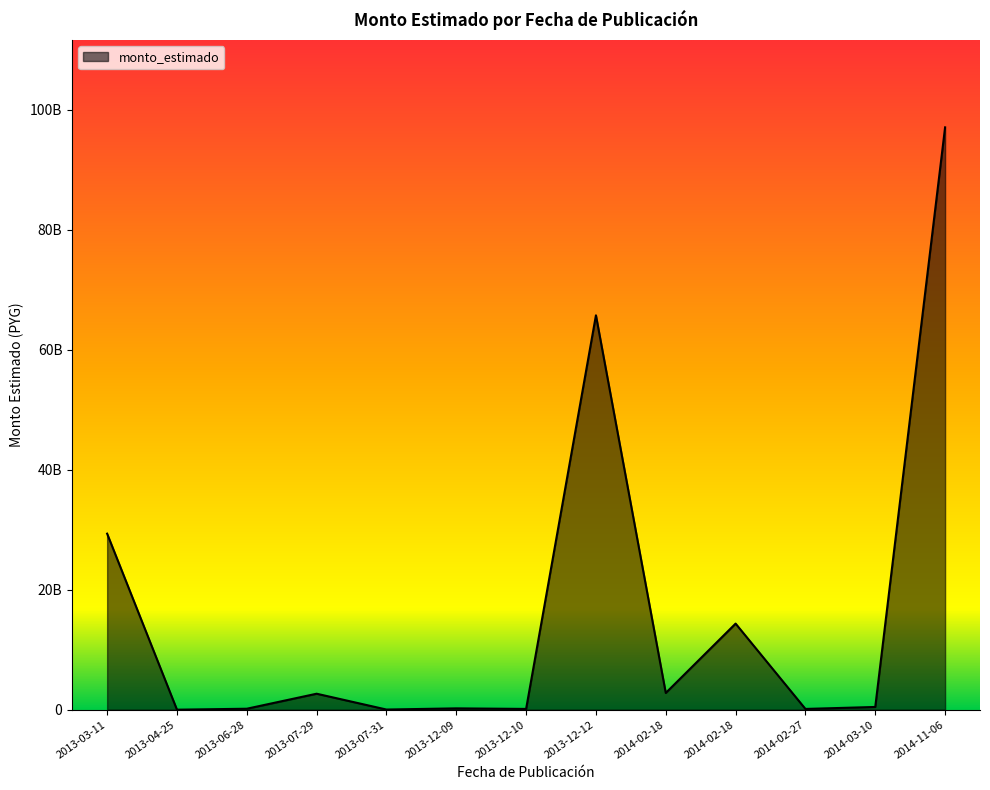

True or false: there are more than 1 points higher than both neighbors.

True